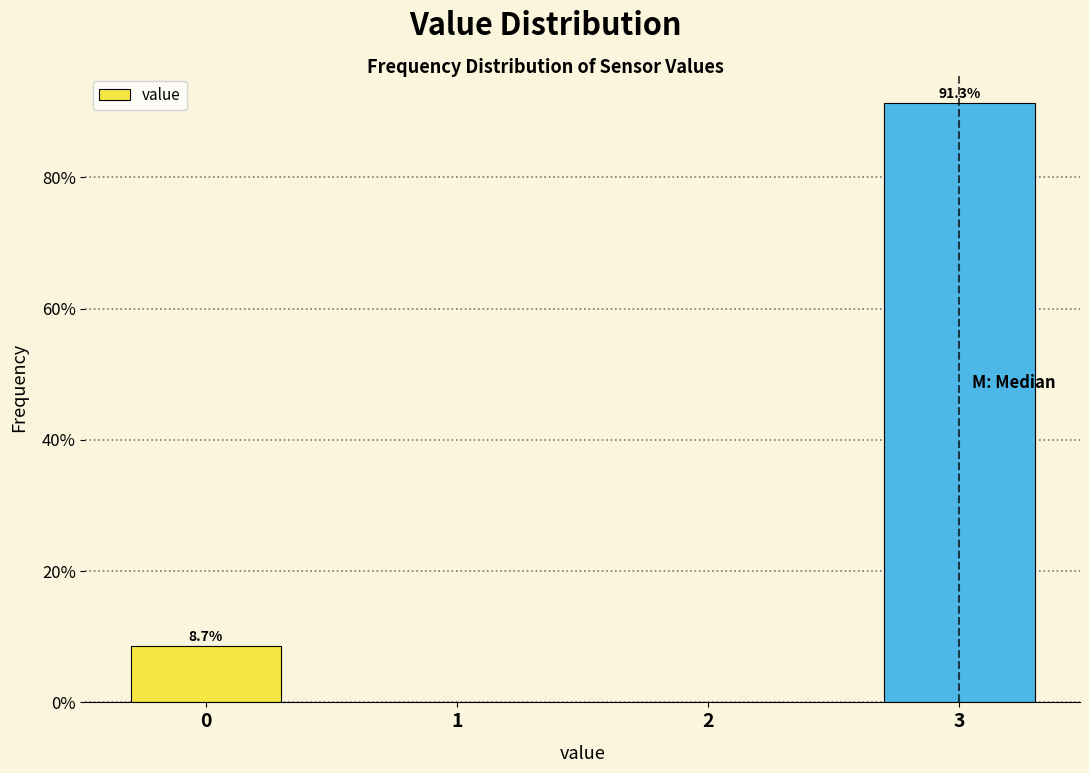

Over which range of the x-axis is the bar tallest?

2.5 to 3.5